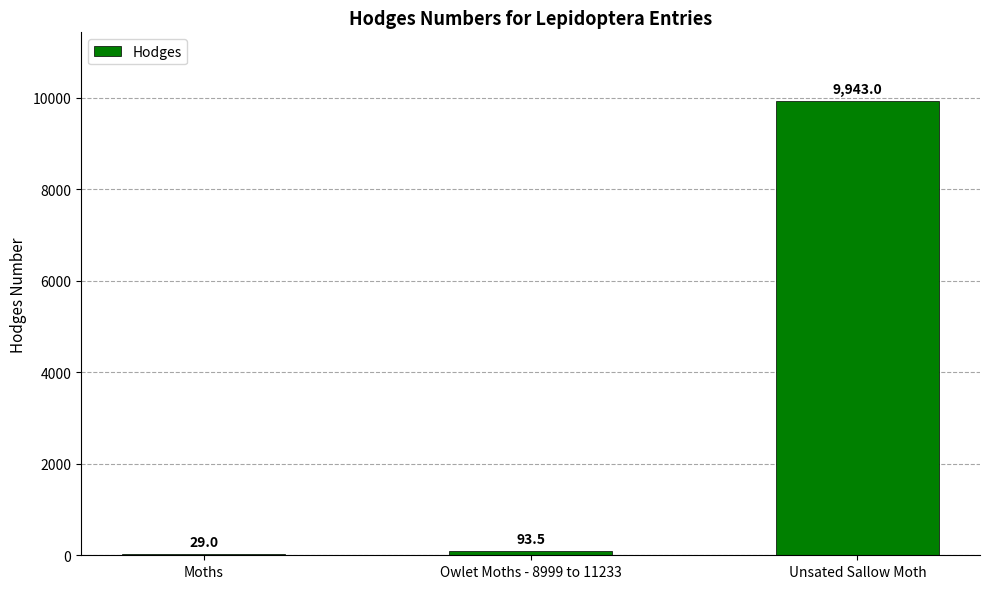

Approximately how many times larger is the value at Unsated Sallow Moth compared to Owlet Moths - 8999 to 11233?

106.3